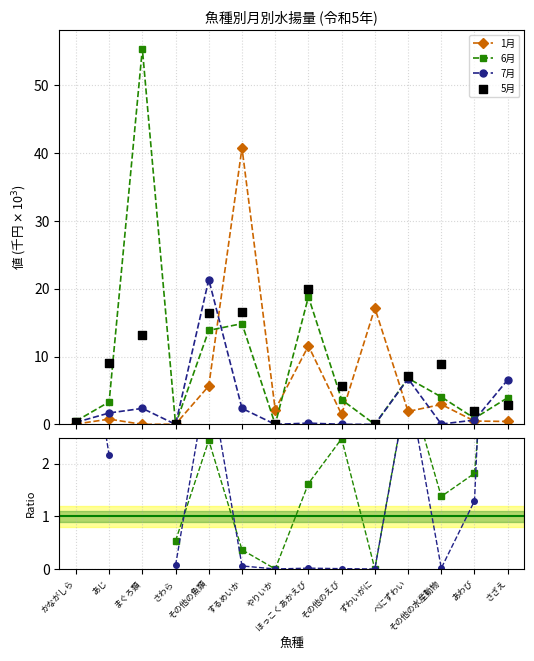

At which category is the sum across all series the highest?

するめいか